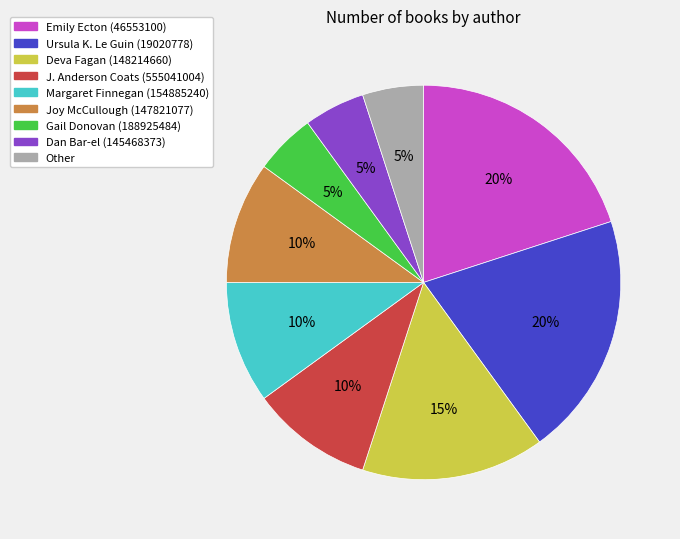

To the nearest percent, what is the difference between the largest and smallest slice percentages?

15%